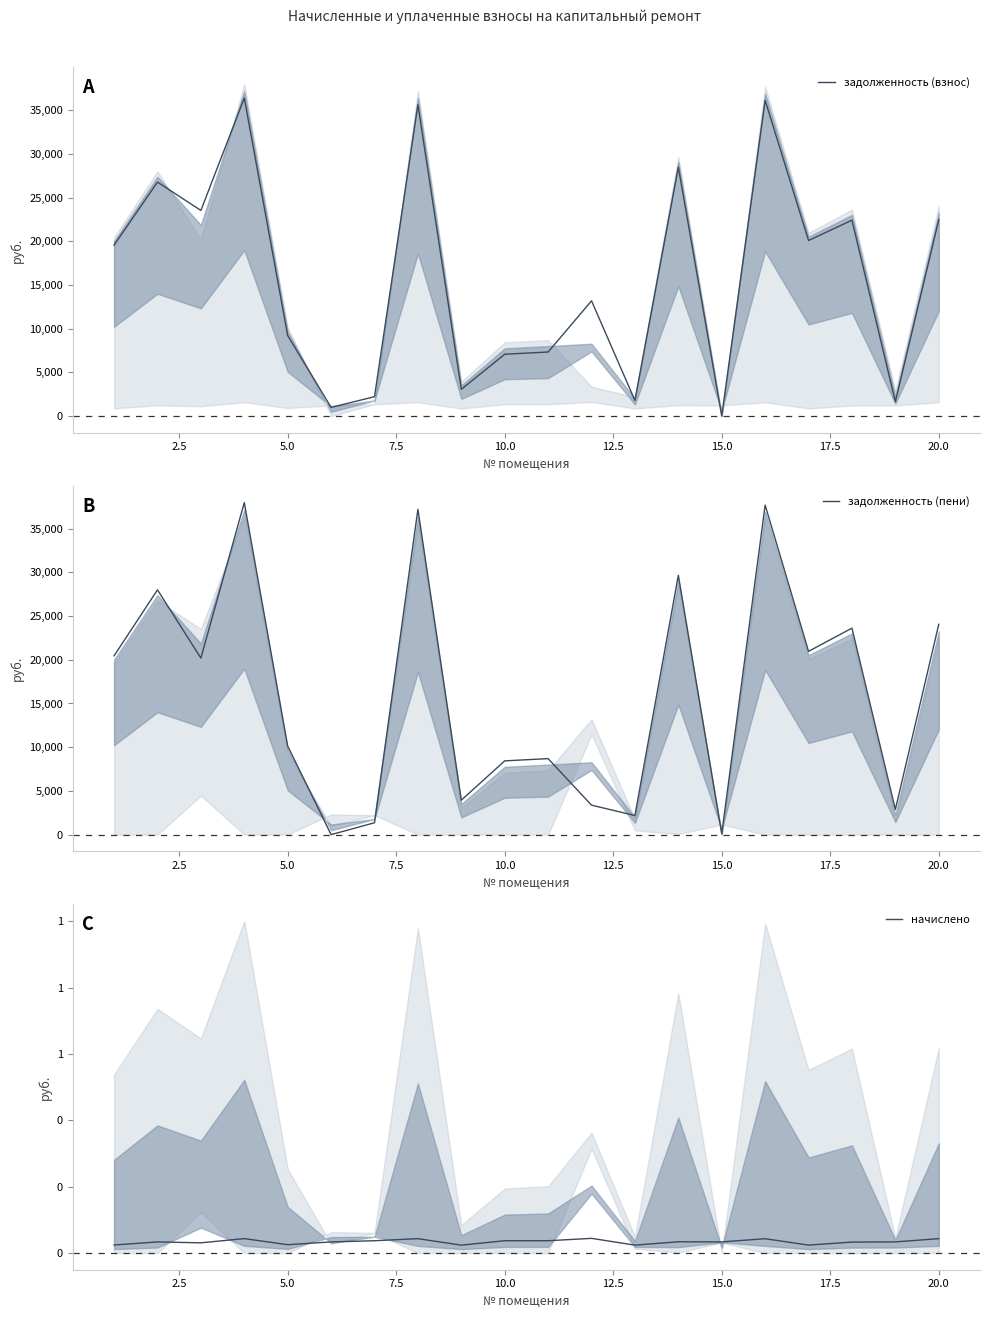

Does the chart have visible grid lines?

No